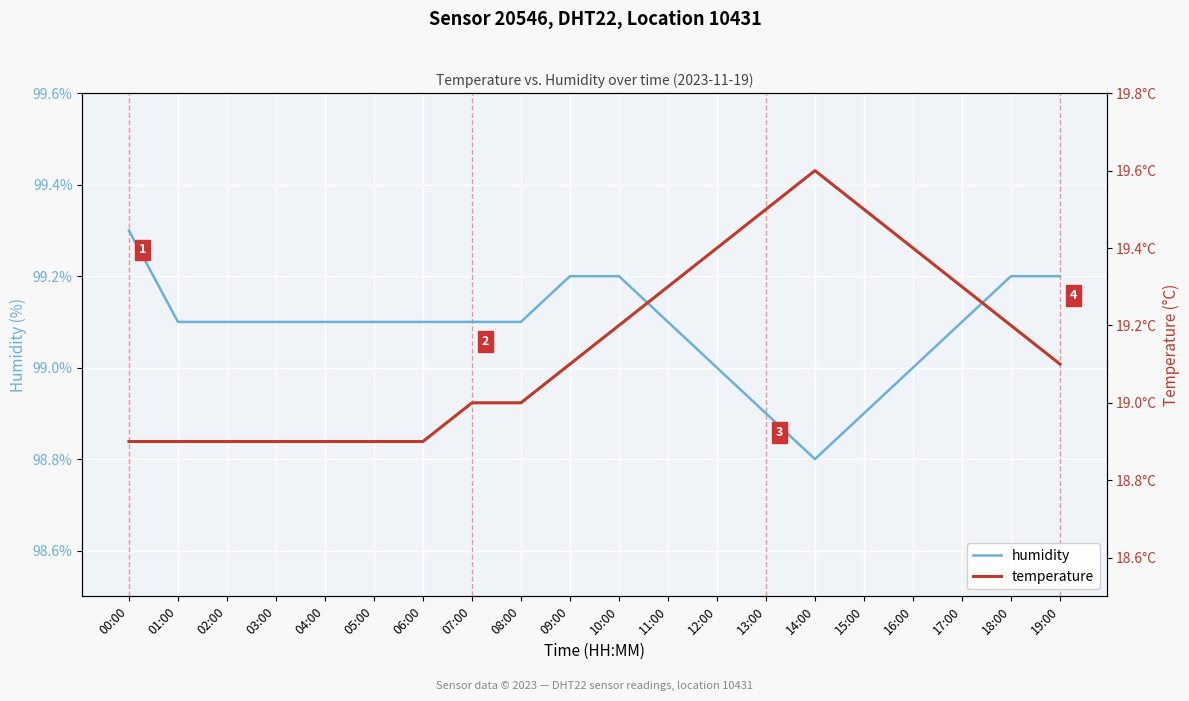

What position from the left is 05:00?

6